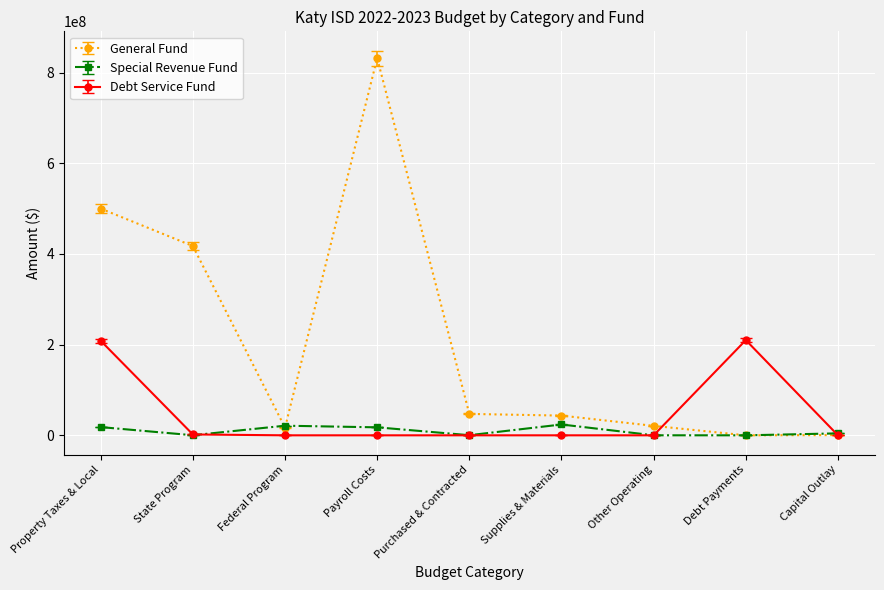

Which series has the largest total across all categories?

General Fund